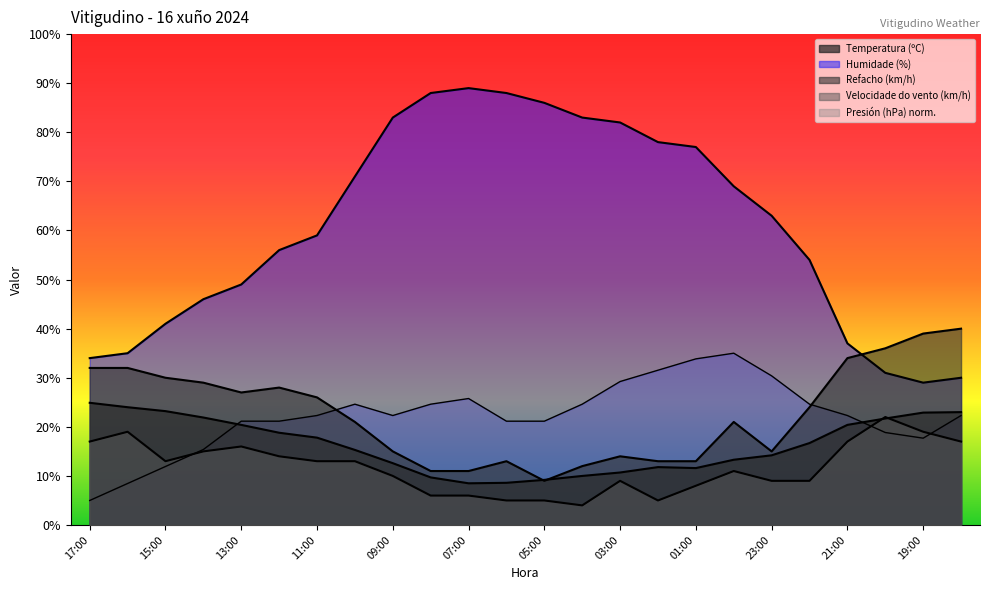

In Temperatura (ºC), how many points are lower than both neighbors (excluding endpoints)?

2